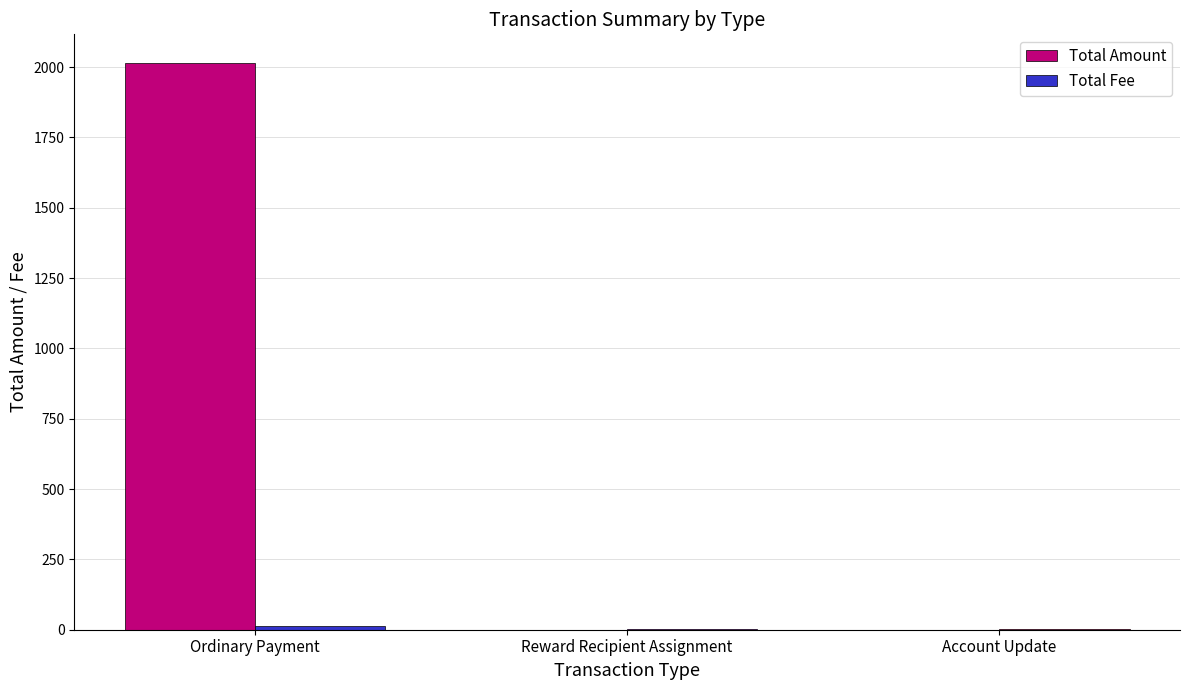

The value of Total Amount at Reward Recipient Assignment is -1067.0. True or false?

False